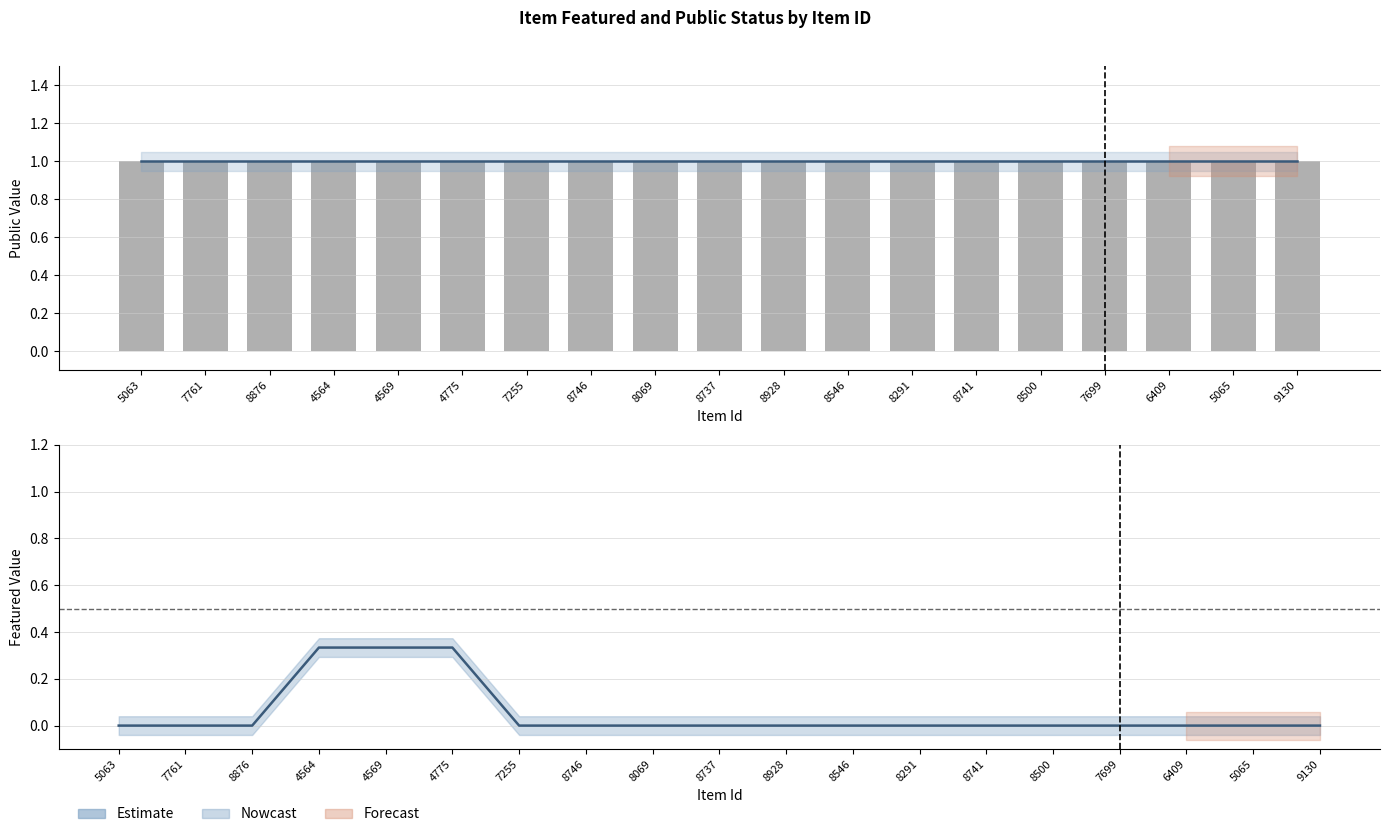

What is the total value across all series at 5063?

1.0